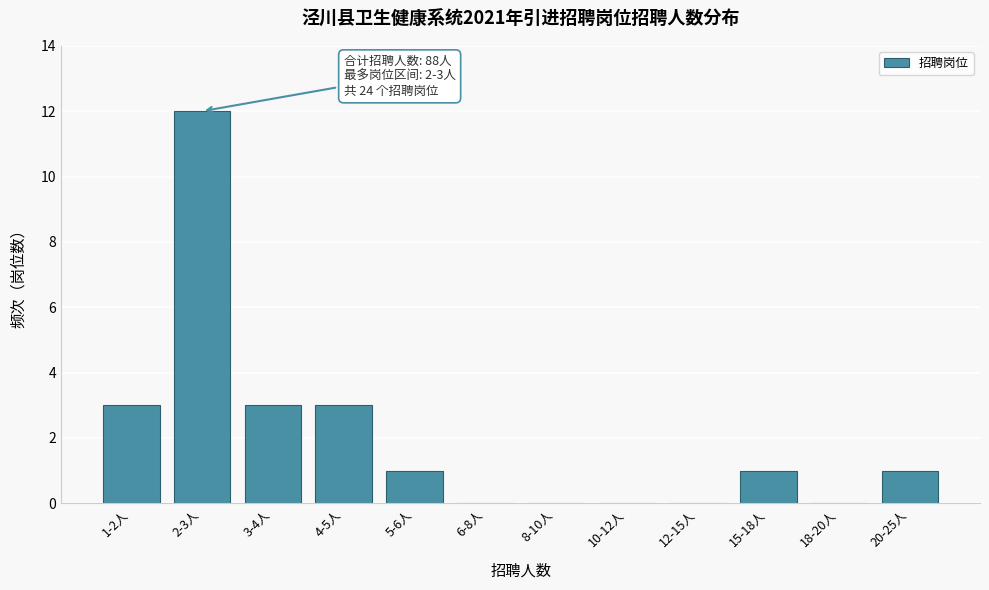

Reading right to left, list all the values displayed in this chart.

20-25人=1	18-20人=0	15-18人=1	12-15人=0	10-12人=0	8-10人=0	6-8人=0	5-6人=1	4-5人=3	3-4人=3	2-3人=12	1-2人=3